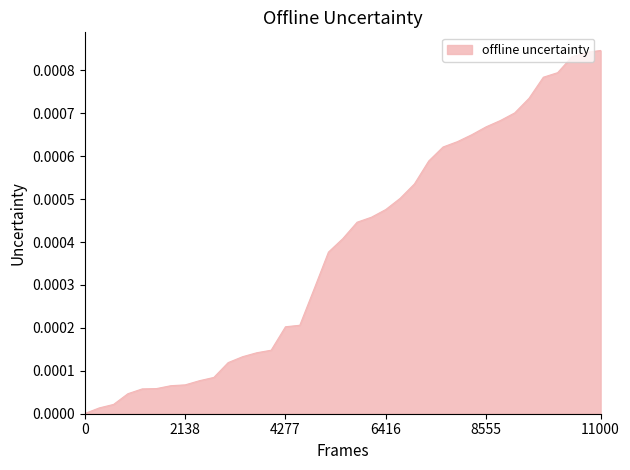

How many lines are shown in the chart?

1